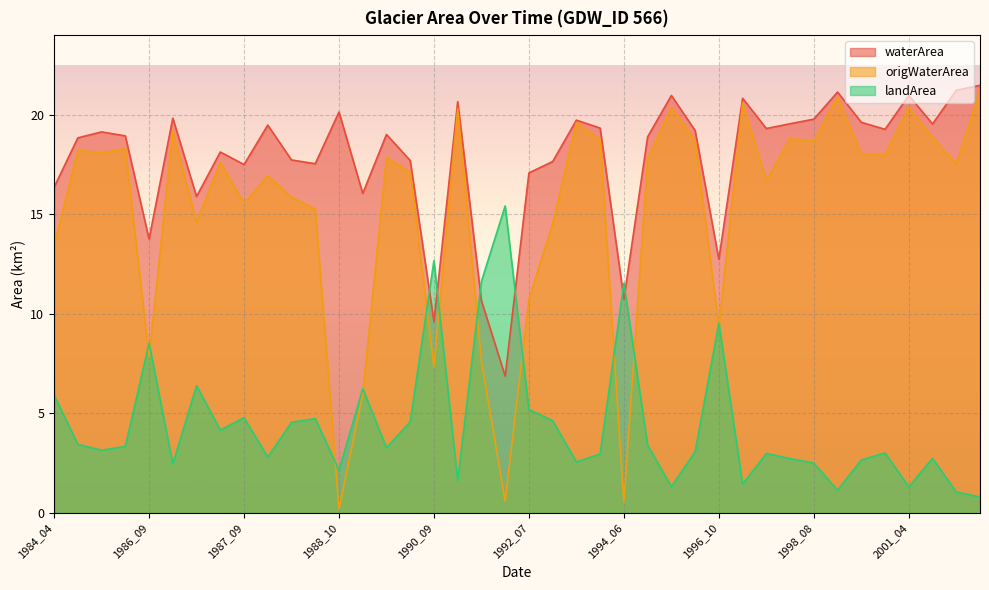

What value does the landArea series have at 1988_06?

2.8